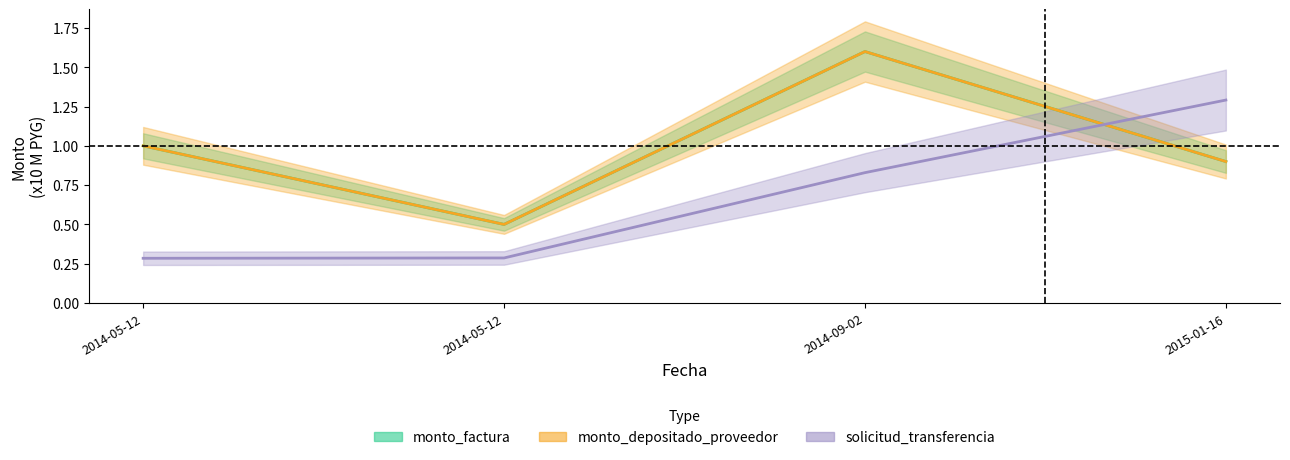

At which category does monto_depositado_proveedor reach its first local valley?

2014-05-12